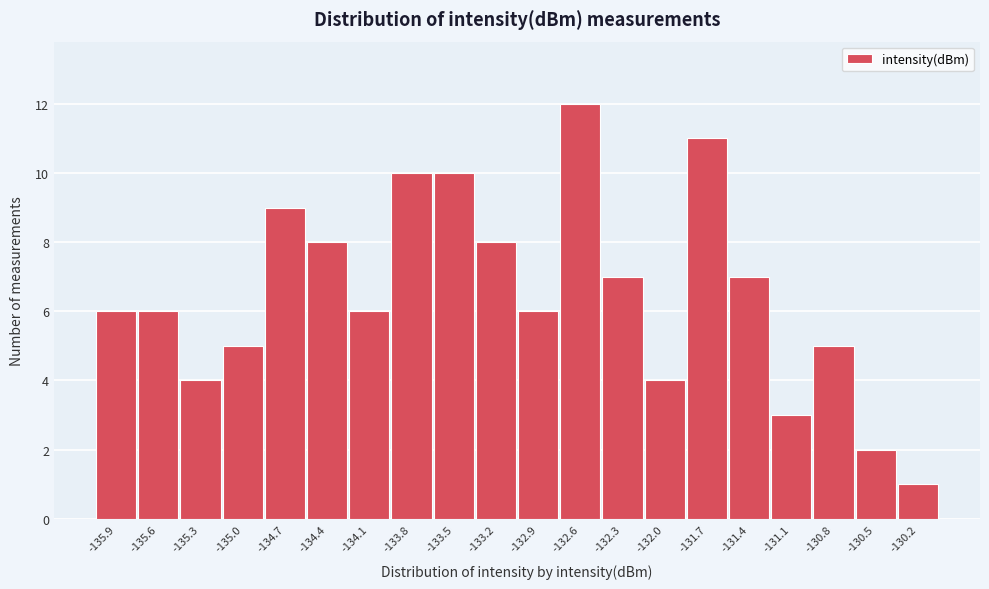

Reading left to right, transcribe all the data shown in this chart.

6	6	4	5	9	8	6	10	10	8	6	12	7	4	11	7	3	5	2	1